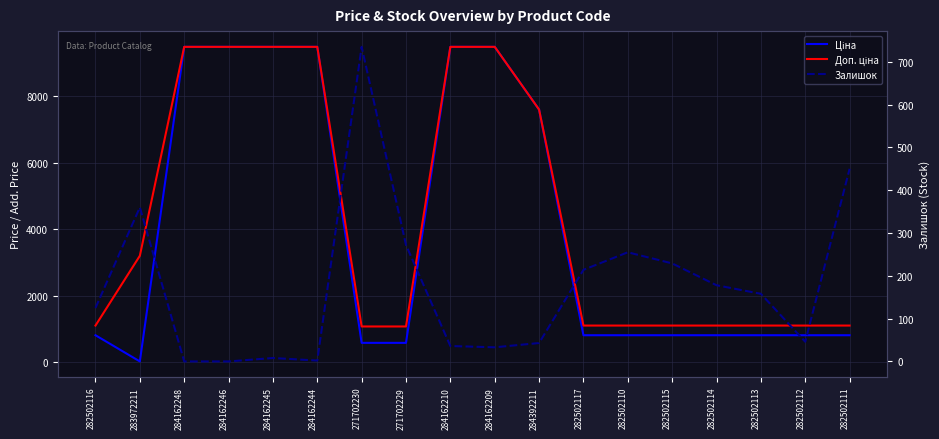

Is the value of Ціна at 284162210 greater than the value of Залишок at 282502115?

Yes